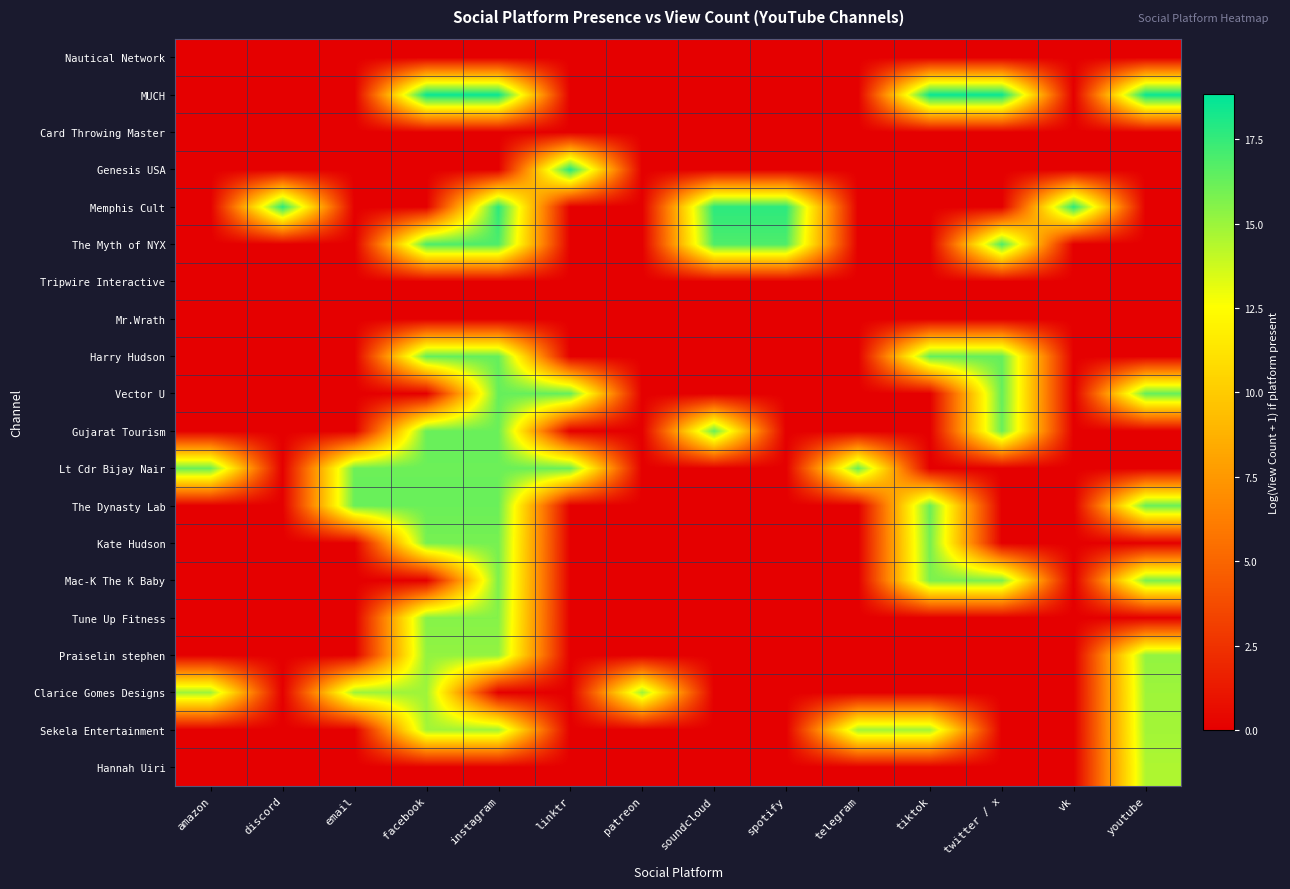

How many distinct data groups are displayed?

20